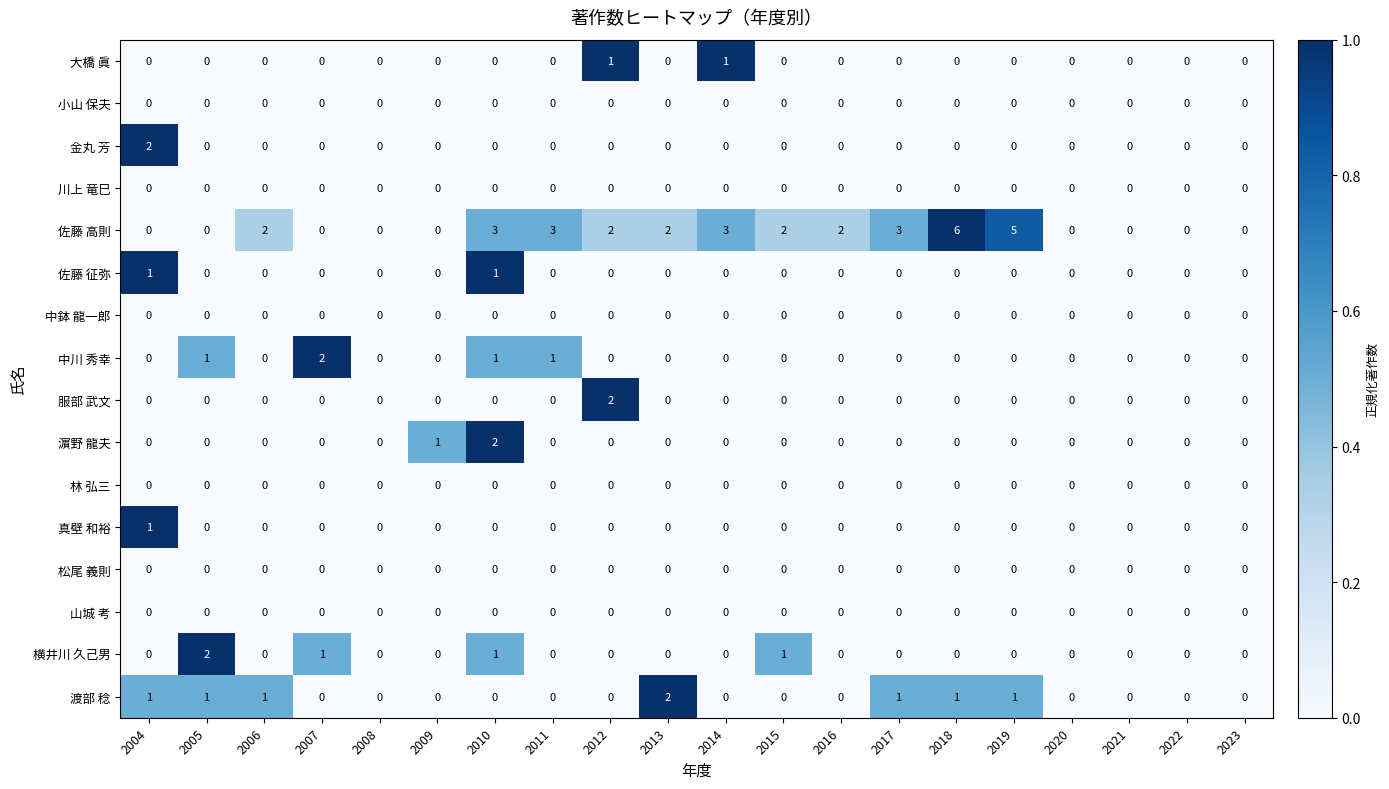

The value of 金丸 芳 at 2020 is 0. True or false?

True